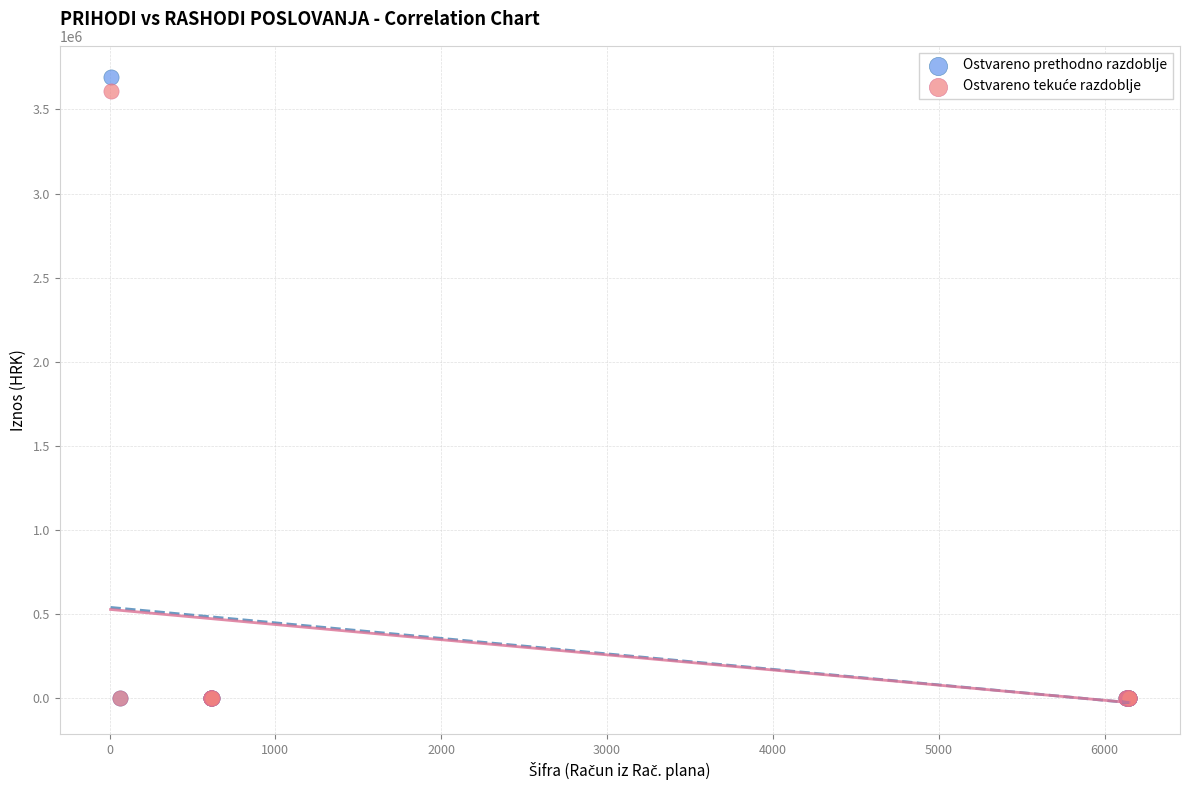

Which series contains the highest Y value?

Ostvareno prethodno razdoblje